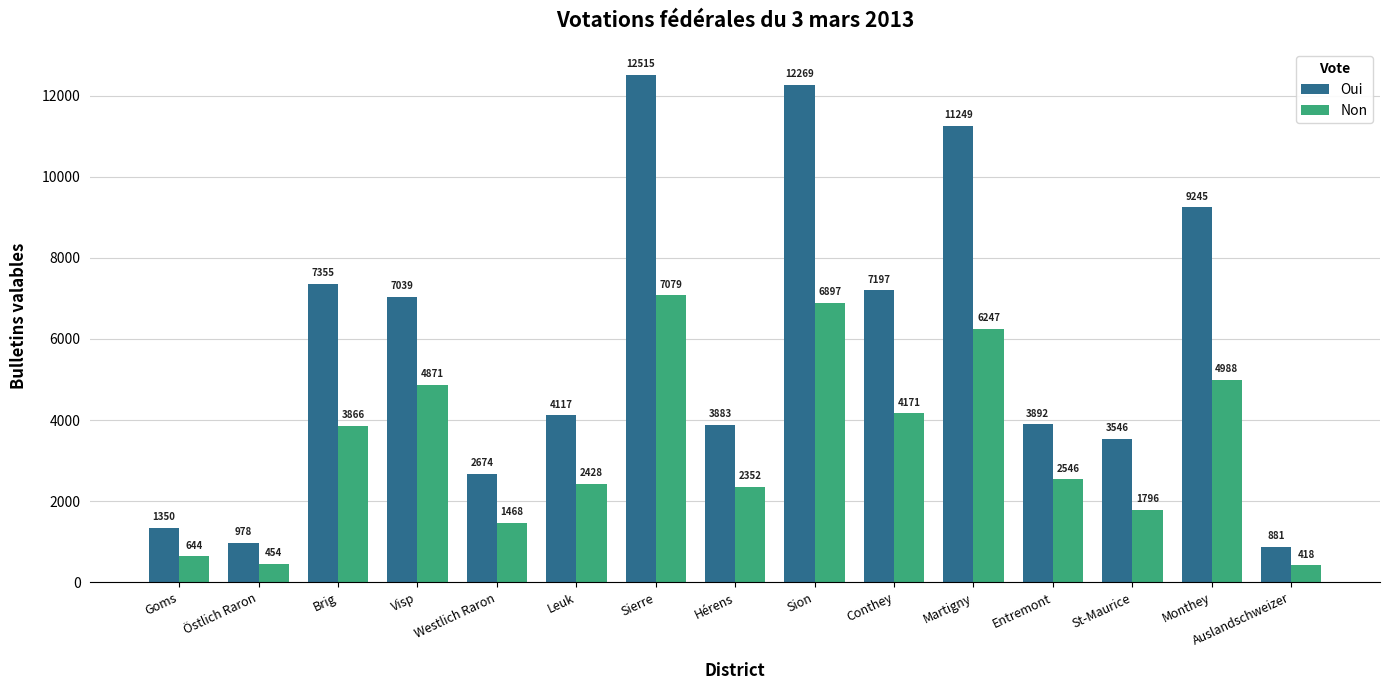

Rank the series by their average value, from lowest to highest.

Non, Oui